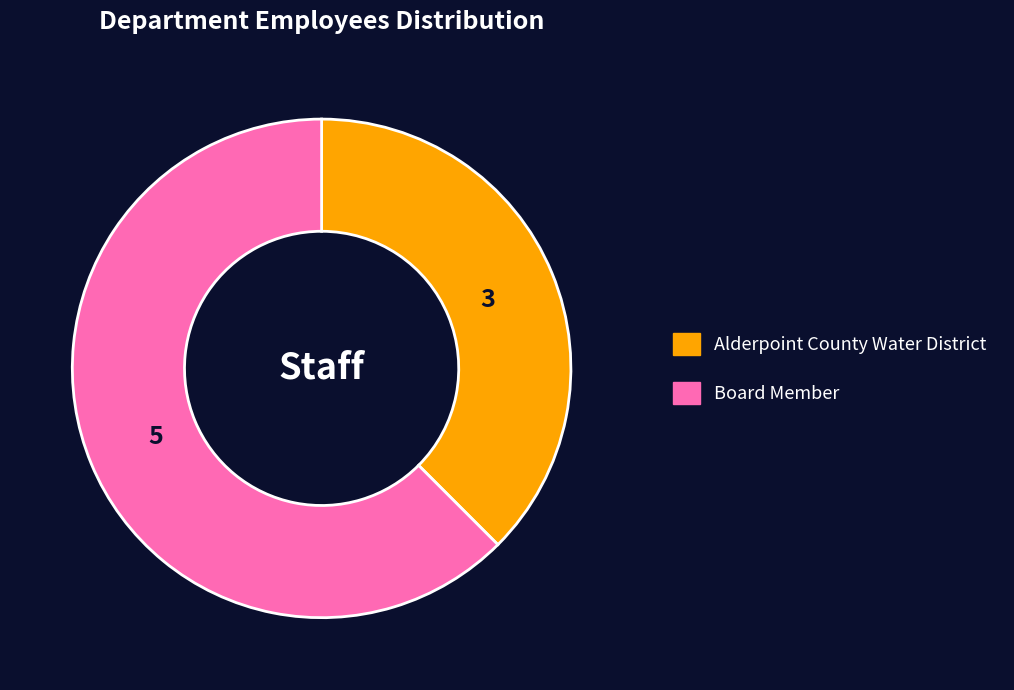

Do Alderpoint County Water District and Board Member together represent more than half of the pie?

Yes